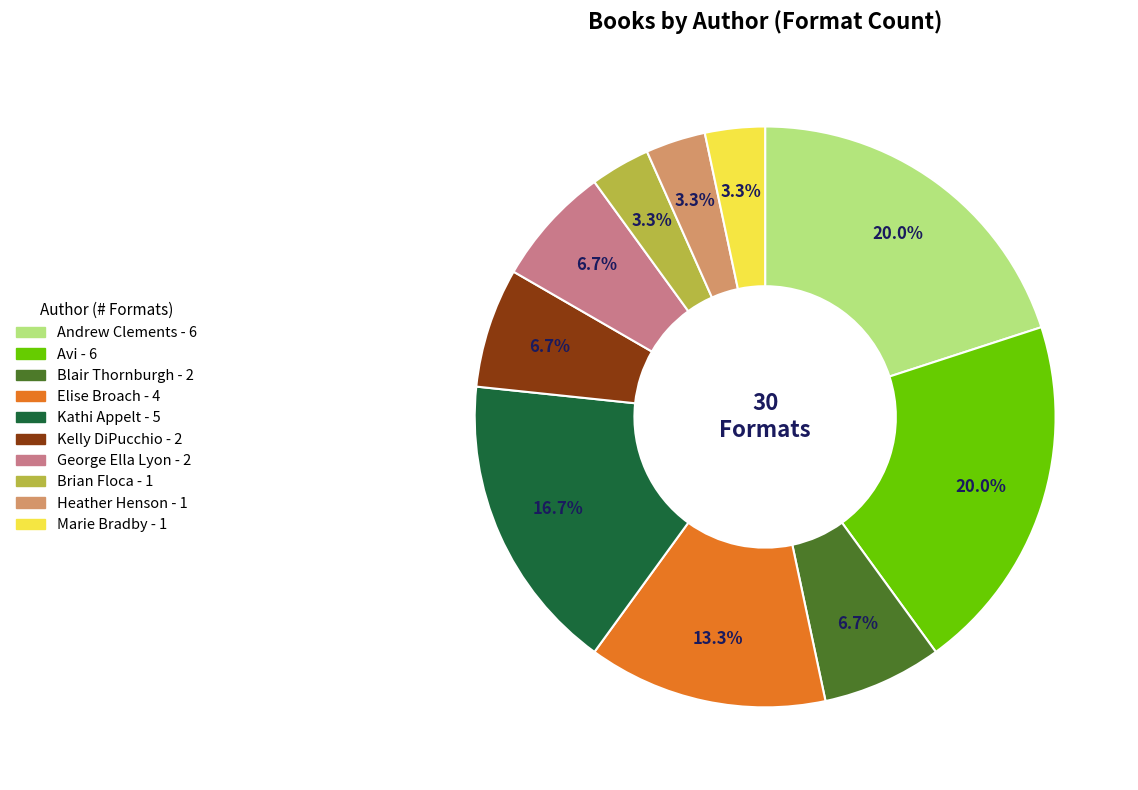

Is there any slice that represents more than half of the pie?

No